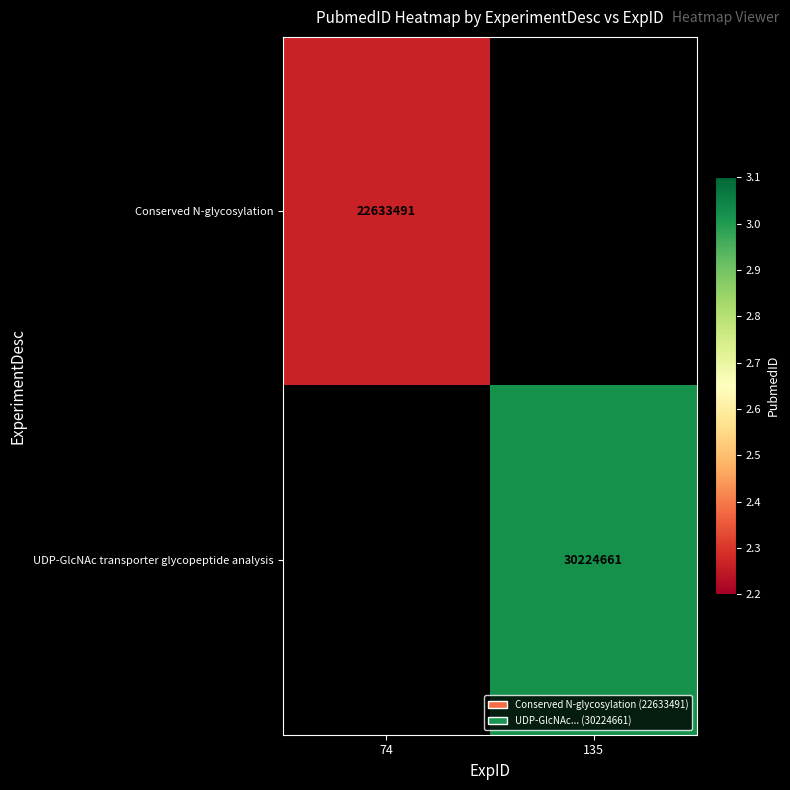

Is it true that UDP-GlcNAc transporter glycopeptide analysis equals 30224661 at 135?

True